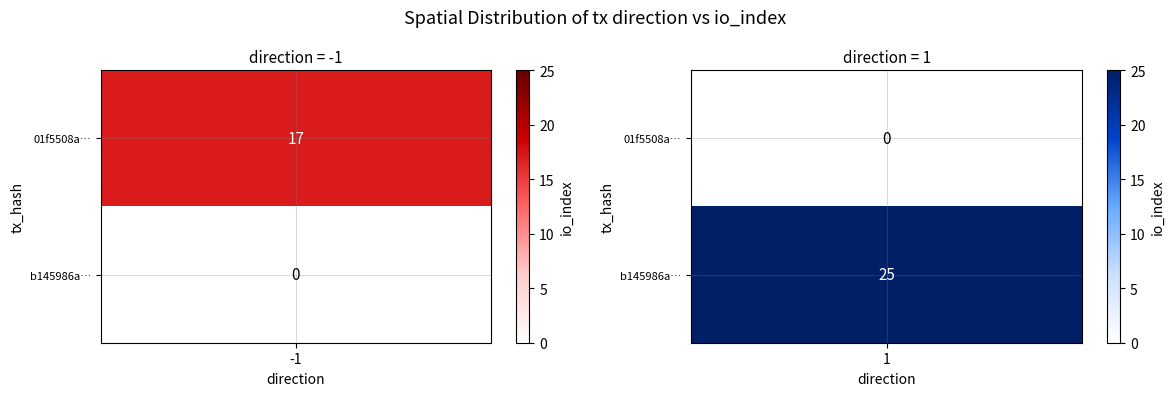

Which series has the largest total across all categories?

b145986a3fa5d7ec5c758628ab4cfd1d2f73018